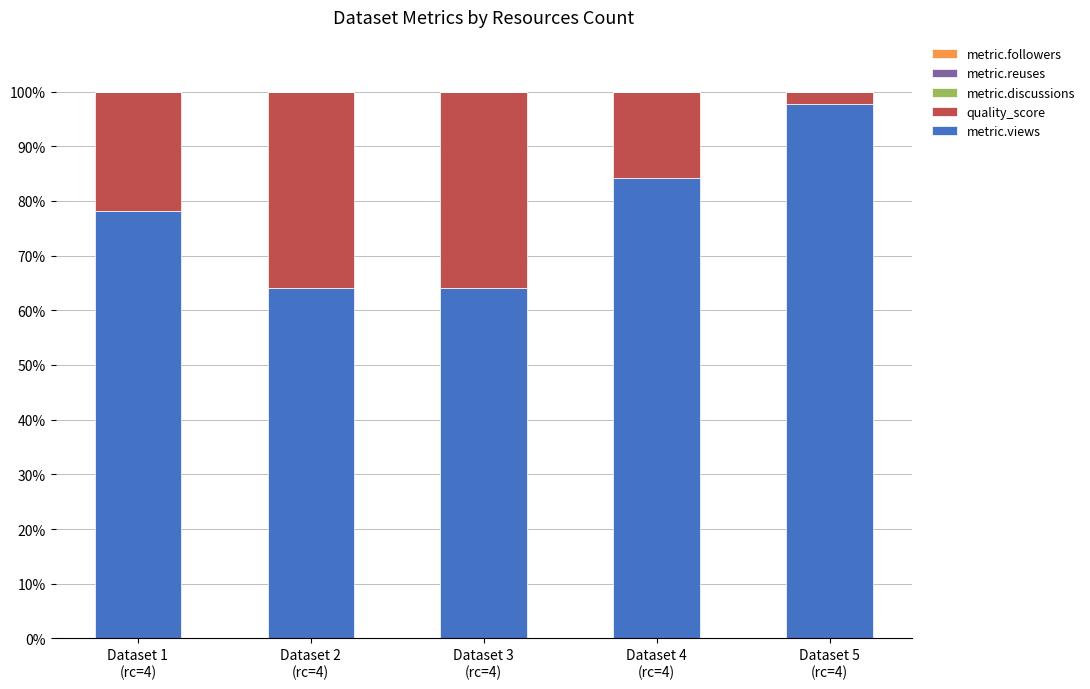

Reading left to right, list the values for the metric.views series.

78.1	64.1	64.1	84.3	97.8